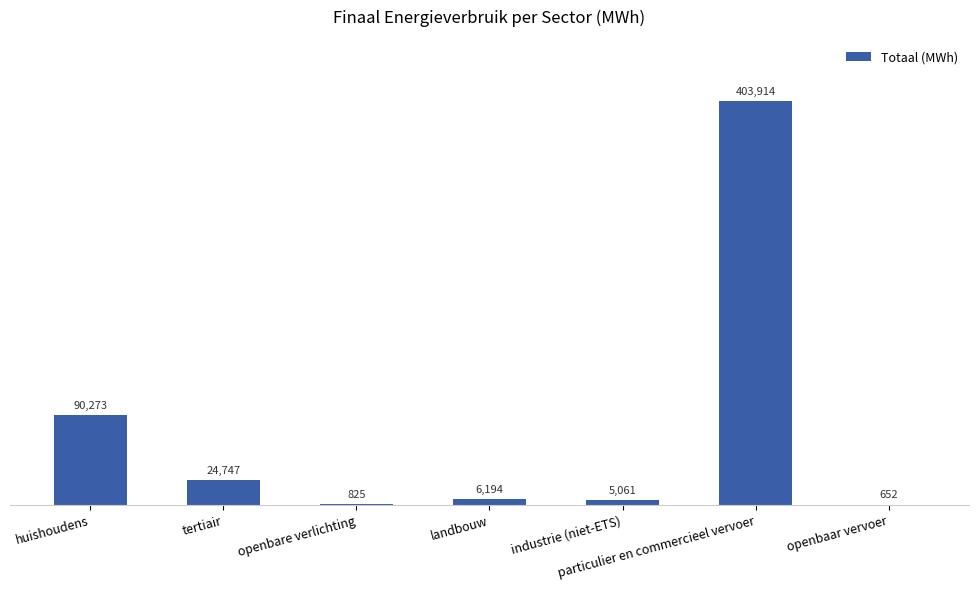

Which category has the highest value across all series?

particulier en commercieel vervoer